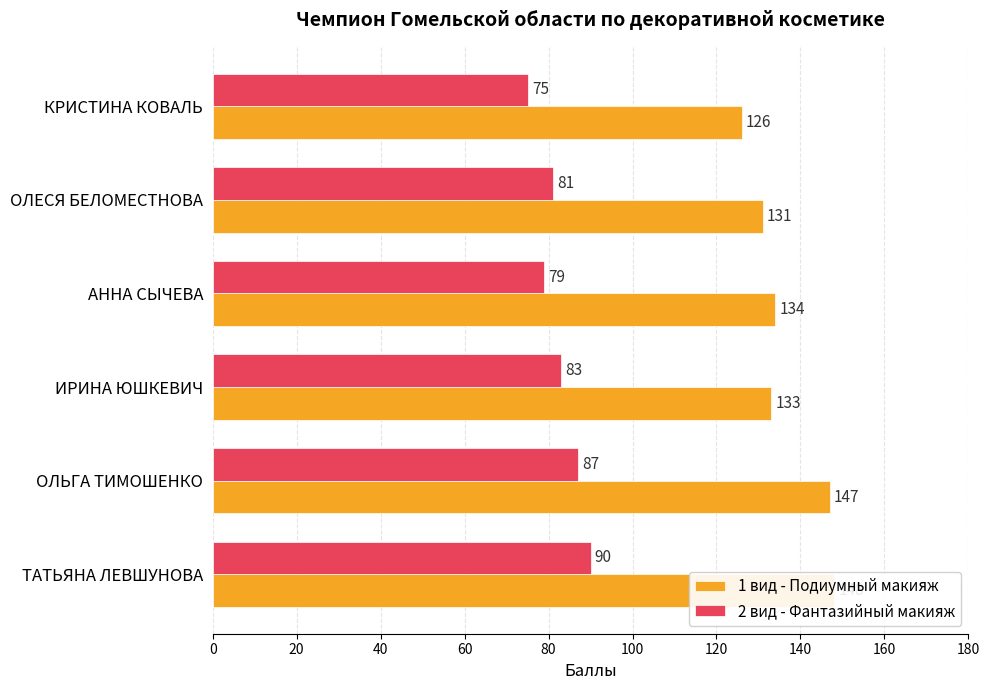

Are the bars grouped side by side (vs. stacked)?

Yes